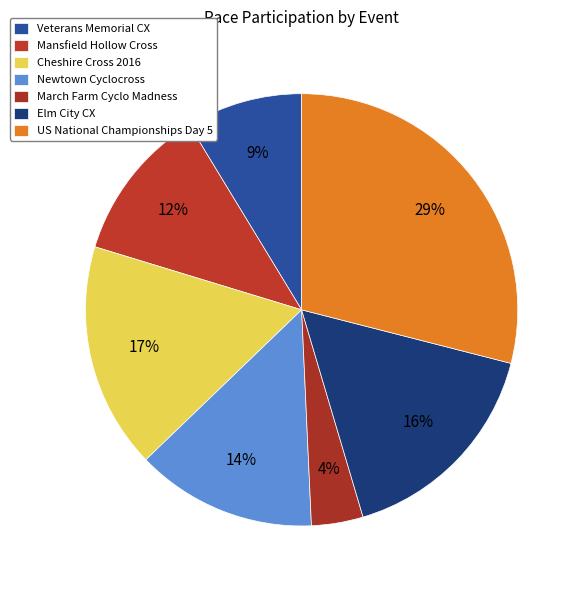

What is the smallest slice in the pie chart?

March Farm Cyclo Madness